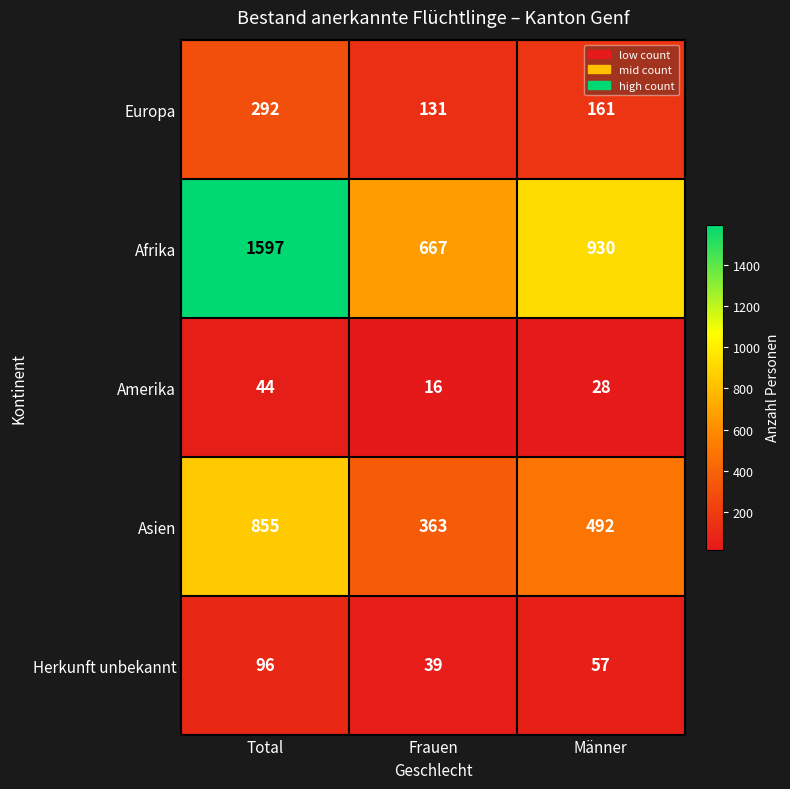

The value of Europa at Frauen is 73. True or false?

False